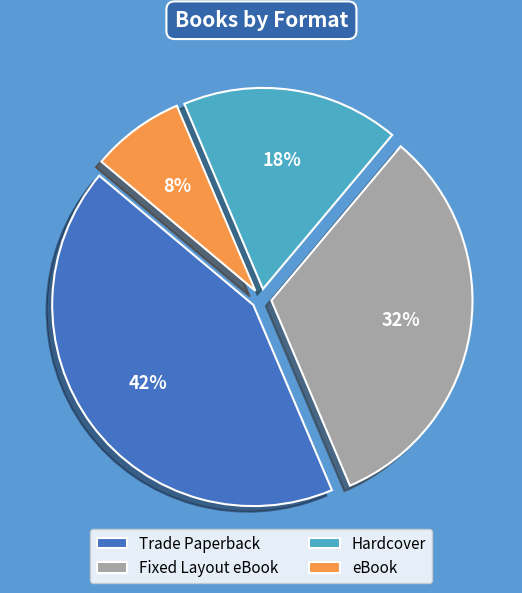

Count the number of slices in the pie.

4